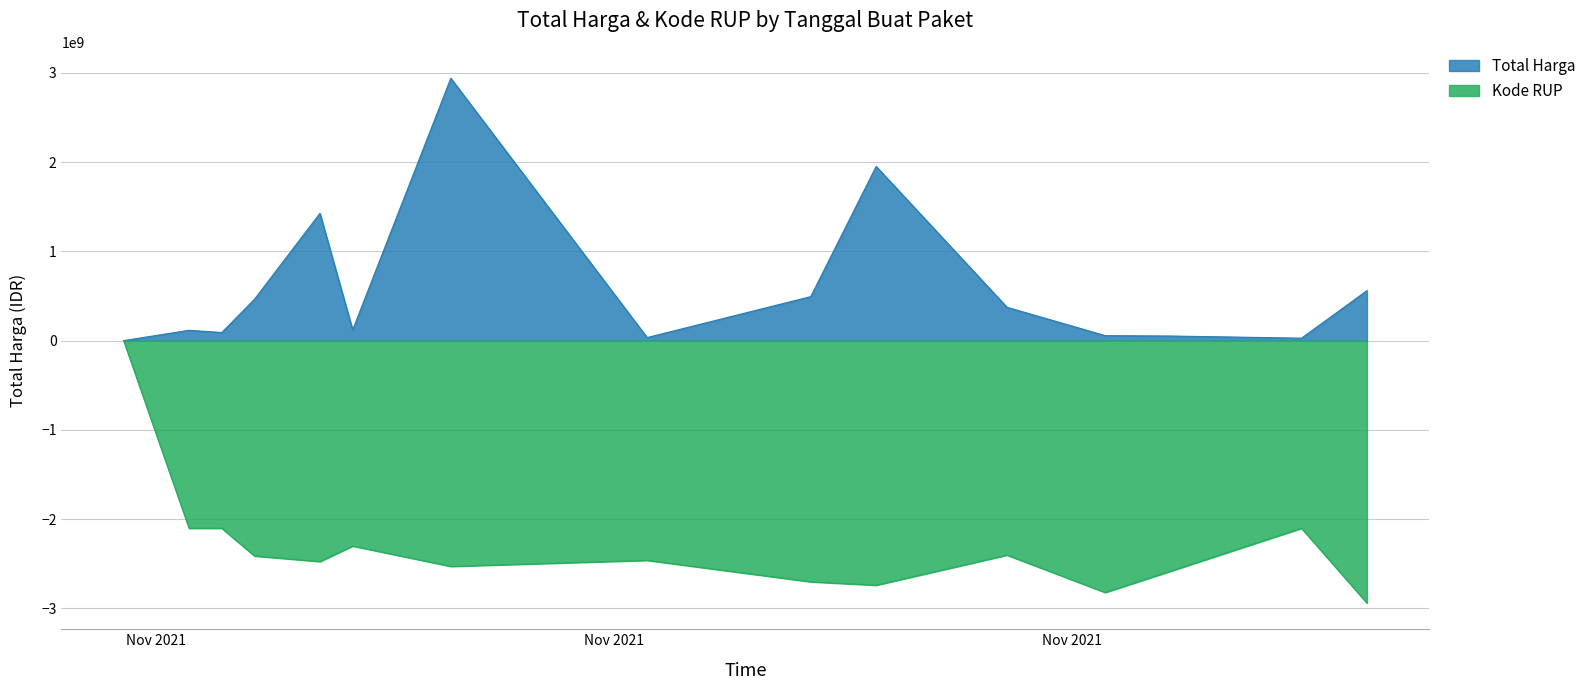

True or false: Kode RUP and Total Harga intersect in this chart.

False